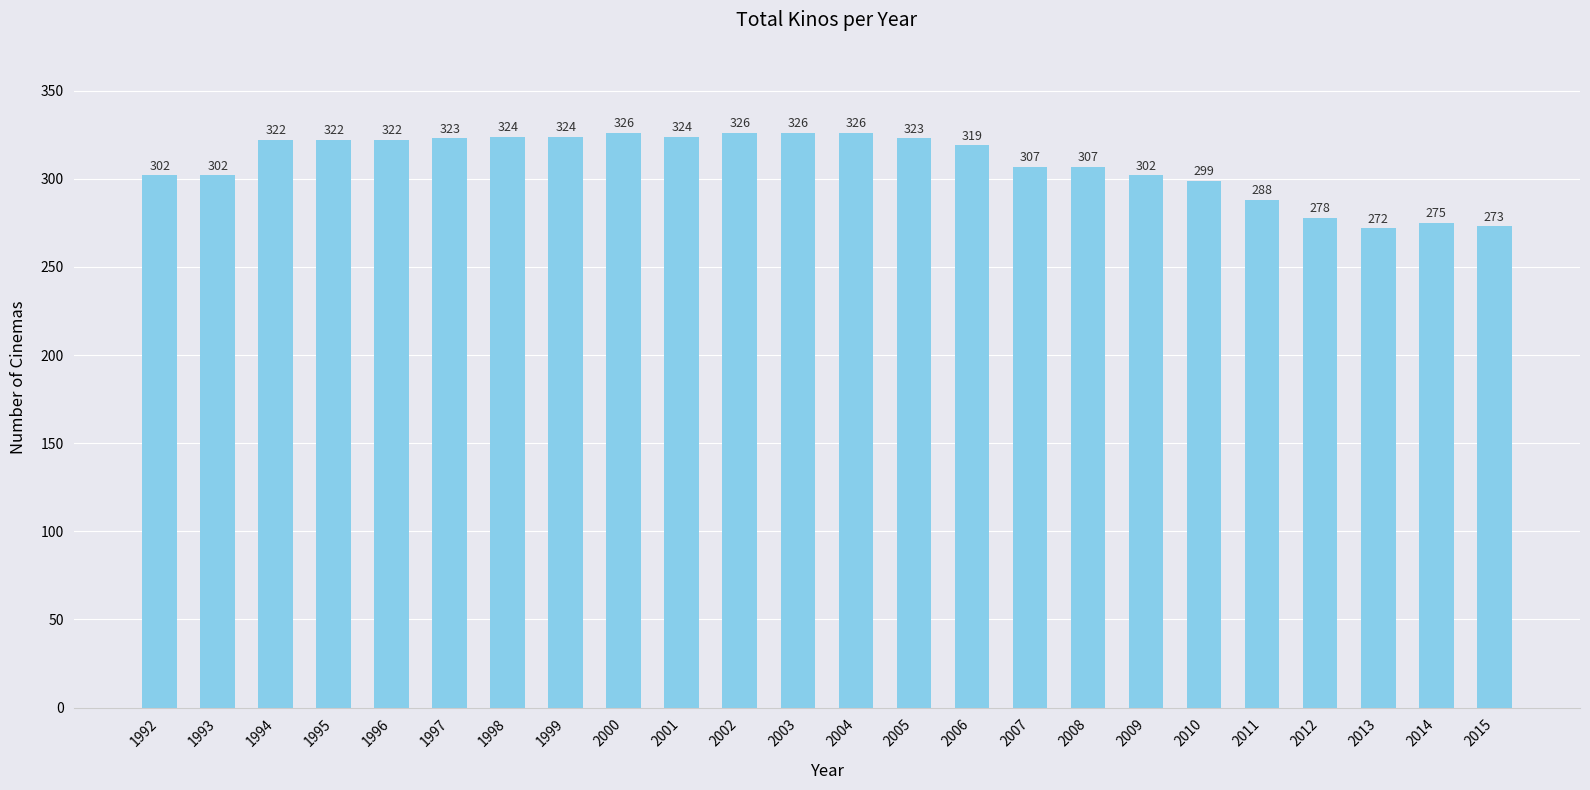

Reading right to left, transcribe all the data shown in this chart.

273	275	272	278	288	299	302	307	307	319	323	326	326	326	324	326	324	324	323	322	322	322	302	302